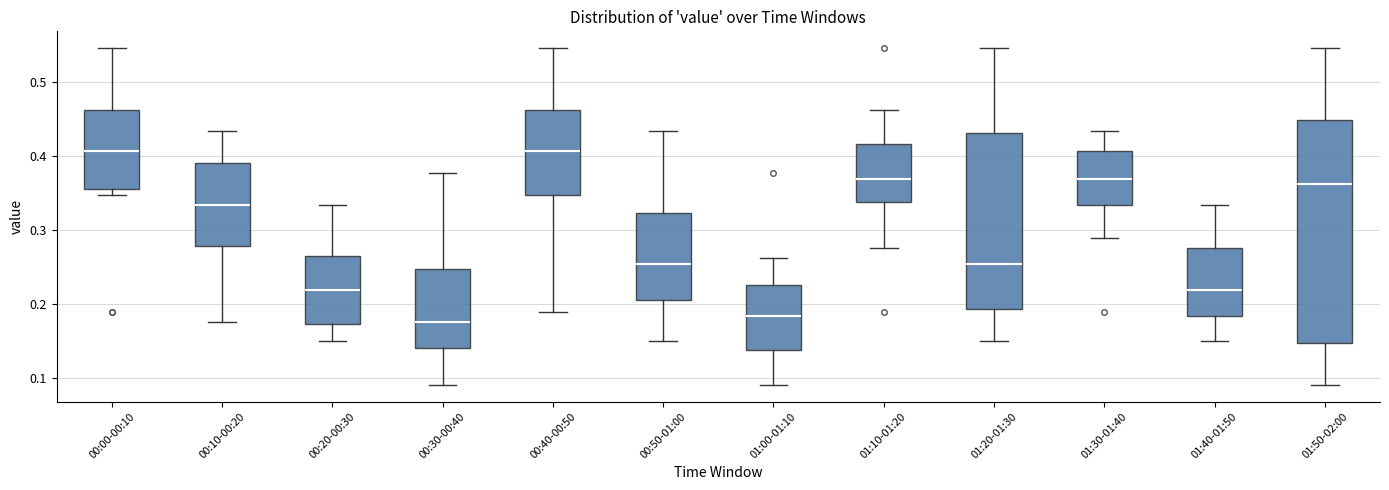

Reading left to right, read every box against the y-axis: the position of its median line, the range the box covers, and the ends of its whiskers. The values are not printed on the chart, so give them approximately, as read against the axis.

00:00-00:10: median 0.41, box 0.35 to 0.46, whiskers 0.35 (just below the box's lower edge) to 0.55
00:10-00:20: median 0.33, box 0.28 to 0.39, whiskers 0.18 to 0.43
00:20-00:30: median 0.22, box 0.17 to 0.26, whiskers 0.15 to 0.33
00:30-00:40: median 0.18, box 0.14 to 0.25, whiskers 0.09 to 0.38
00:40-00:50: median 0.41, box 0.35 to 0.46, whiskers 0.19 to 0.55
00:50-01:00: median 0.25, box 0.21 to 0.32, whiskers 0.15 to 0.43
01:00-01:10: median 0.18, box 0.14 to 0.23, whiskers 0.09 to 0.26
01:10-01:20: median 0.37, box 0.34 to 0.42, whiskers 0.28 to 0.46
01:20-01:30: median 0.25, box 0.19 to 0.43, whiskers 0.15 to 0.55
01:30-01:40: median 0.37, box 0.33 to 0.41, whiskers 0.29 to 0.43
01:40-01:50: median 0.22, box 0.18 to 0.28, whiskers 0.15 to 0.33
01:50-02:00: median 0.36, box 0.15 to 0.45, whiskers 0.09 to 0.55